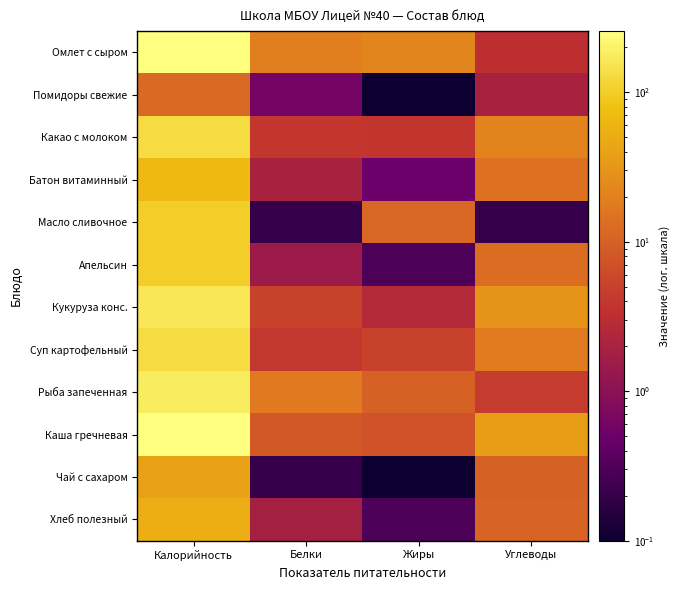

Between Калорийность and Углеводы, which is larger?

Калорийность